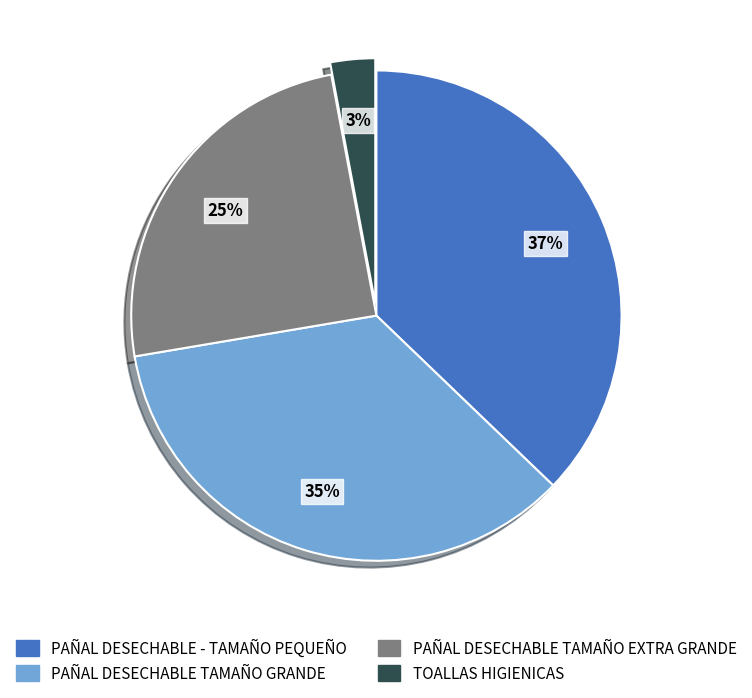

Does any single category account for the majority?

No